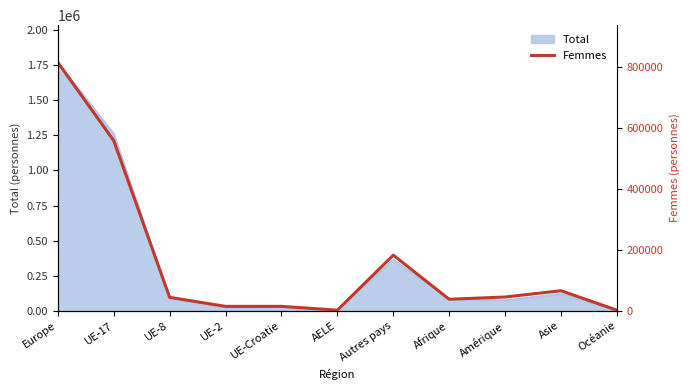

The chart shows a value of 8583 at UE-2. True or false?

False